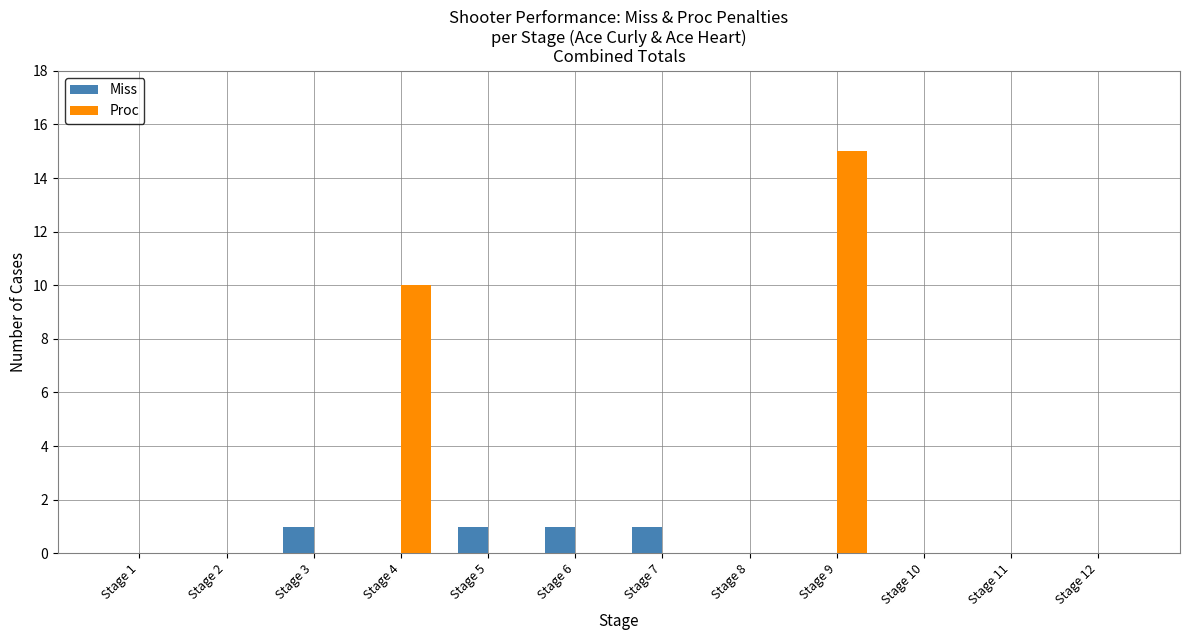

The Miss series shows 1 at Stage 5. True or false?

True